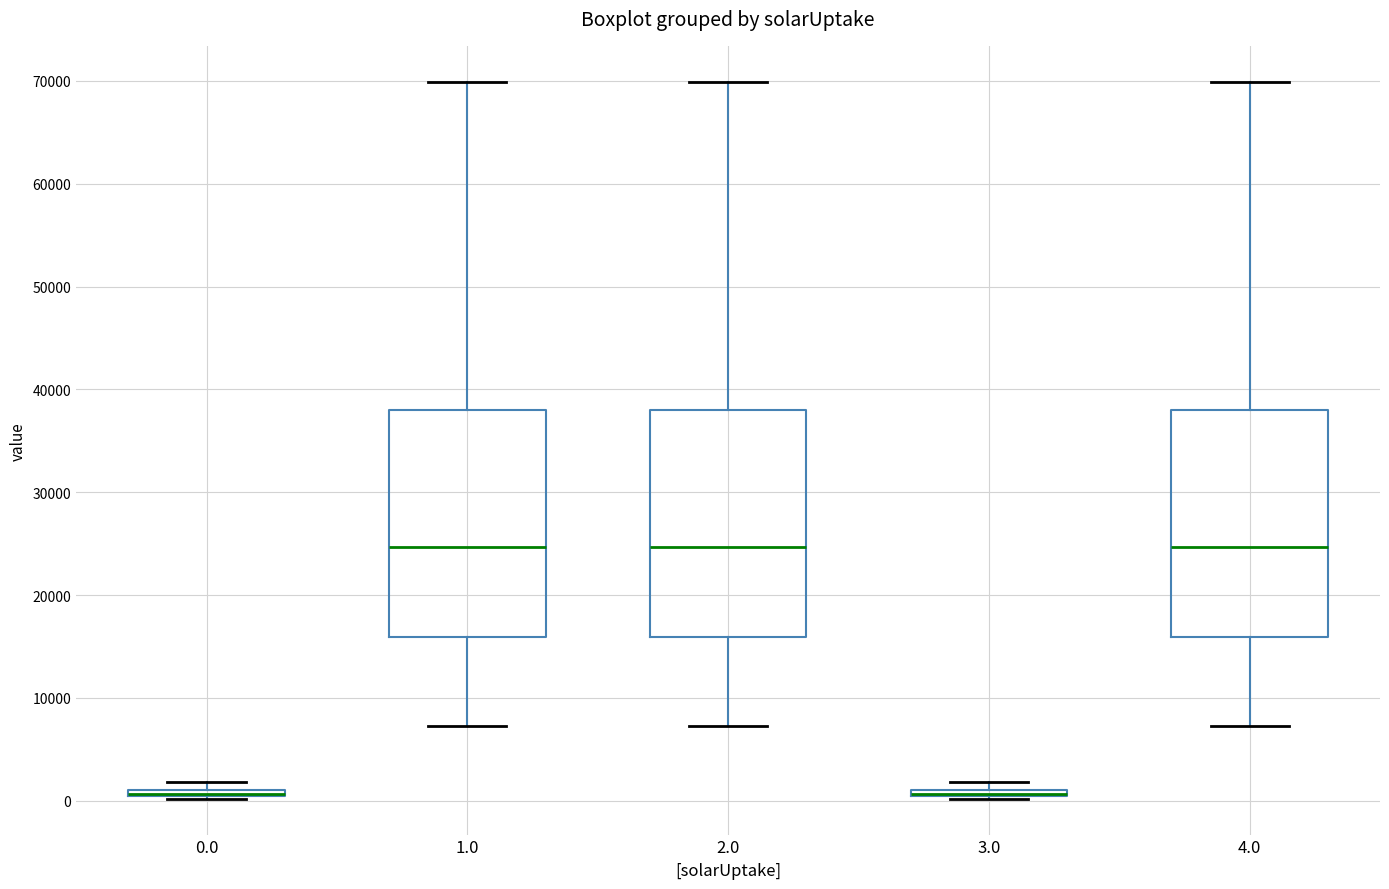

Where does the median line of the box at x = 4.0 sit on the y-axis? The values are not printed on the chart, so give them approximately, as read against the axis.

25000